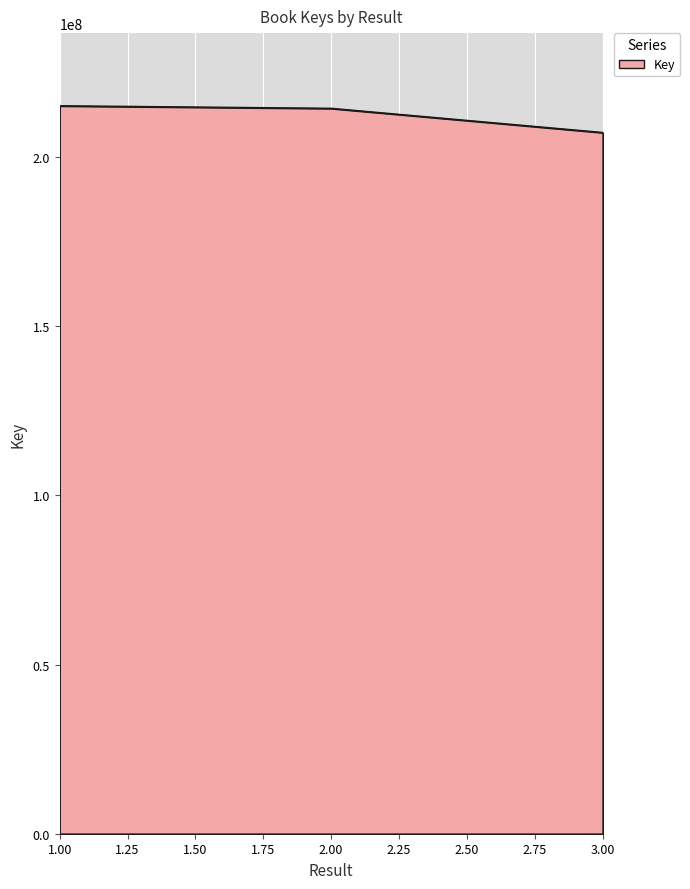

How many values are below 214439770?

1